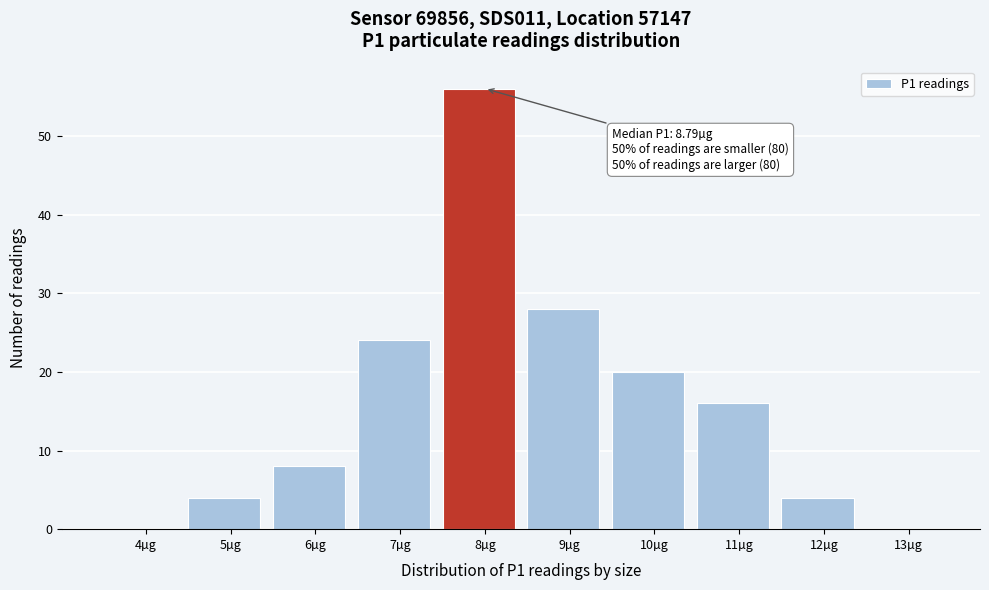

Reading left to right, transcribe all the data shown in this chart.

4µg=0	5µg=4	6µg=8	7µg=24	8µg=56	9µg=28	10µg=20	11µg=16	12µg=4	13µg=0